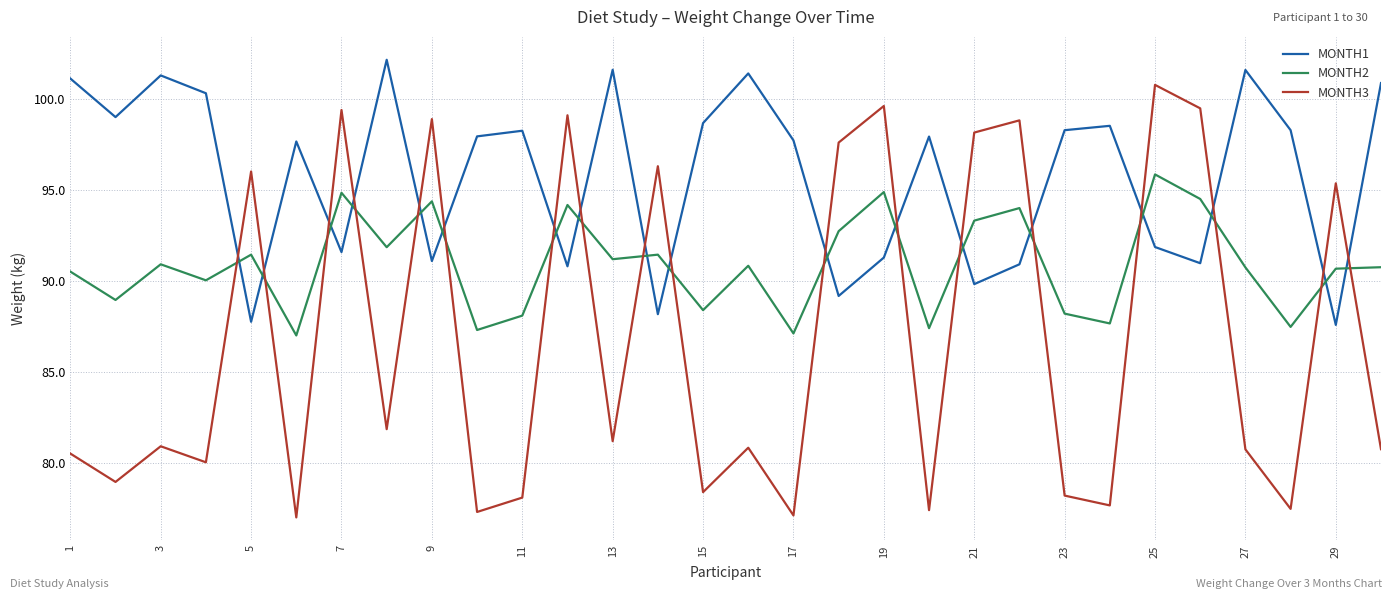

Which series has the widest spread of values?

MONTH3